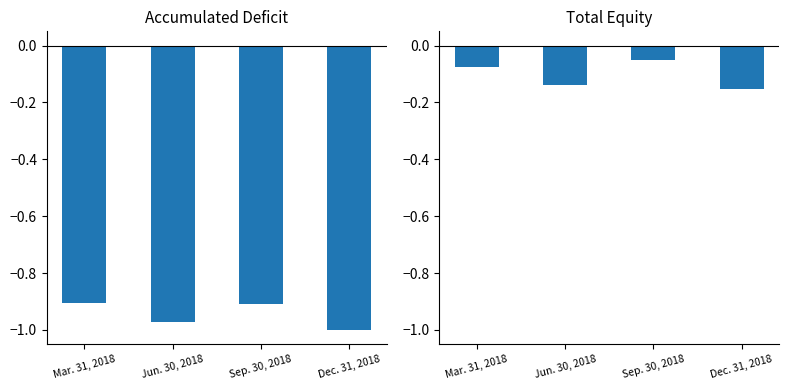

Between Mar. 31, 2018 and Dec. 31, 2018, which is larger?

Mar. 31, 2018